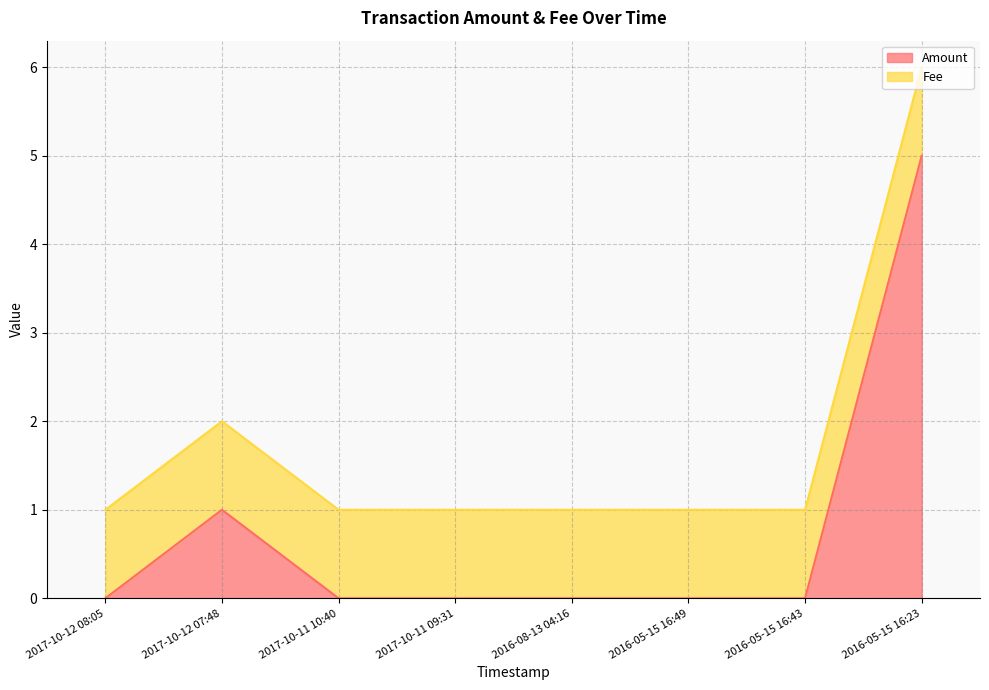

Count the values in the range 0 to 1.

7